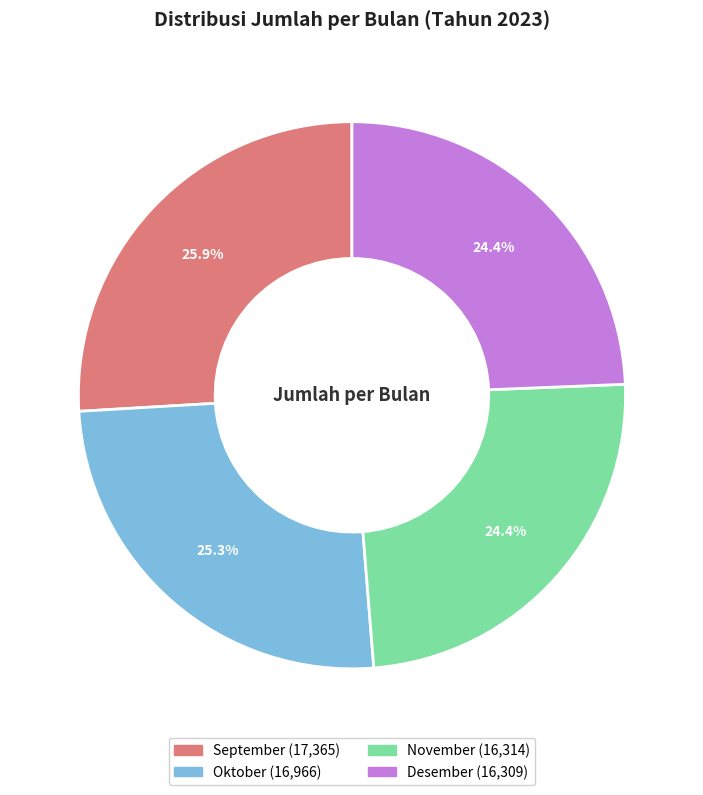

To the nearest percent, what portion does Oktober represent?

25%